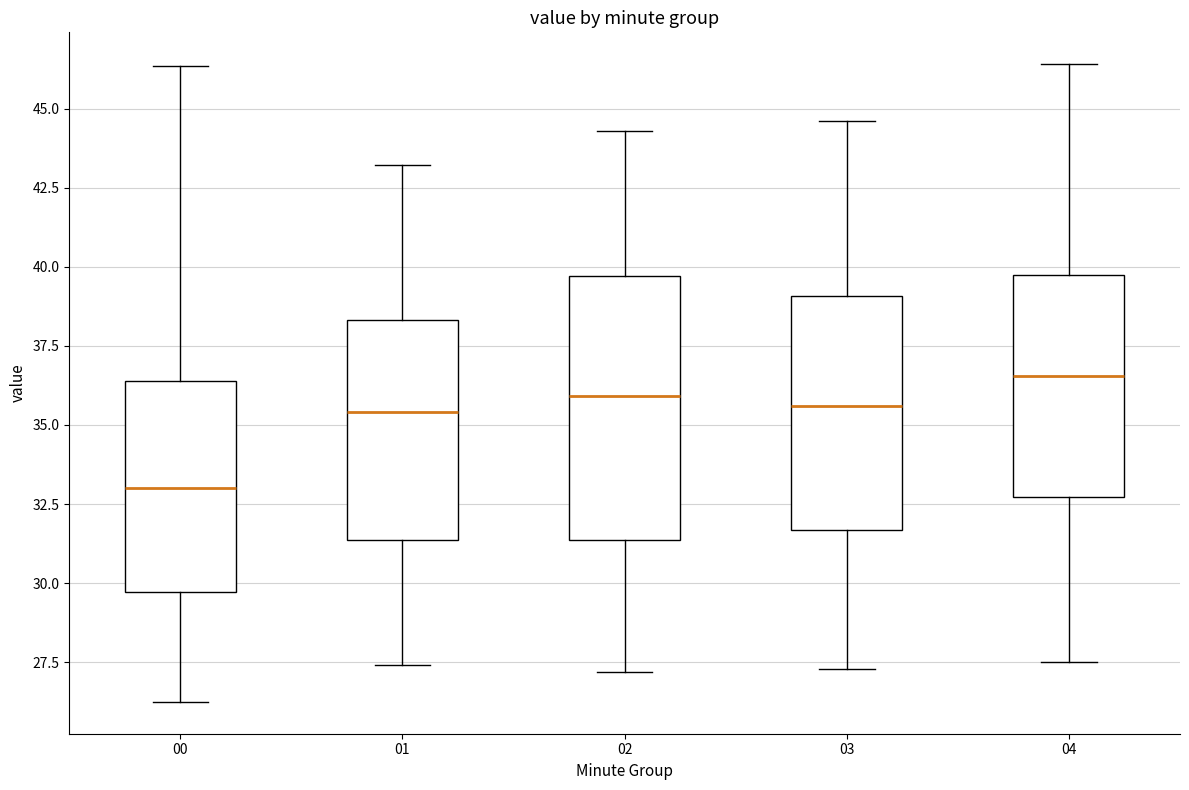

Where does the median line of the box at x = 02 sit on the y-axis? The values are not printed on the chart, so give them approximately, as read against the axis.

36.0